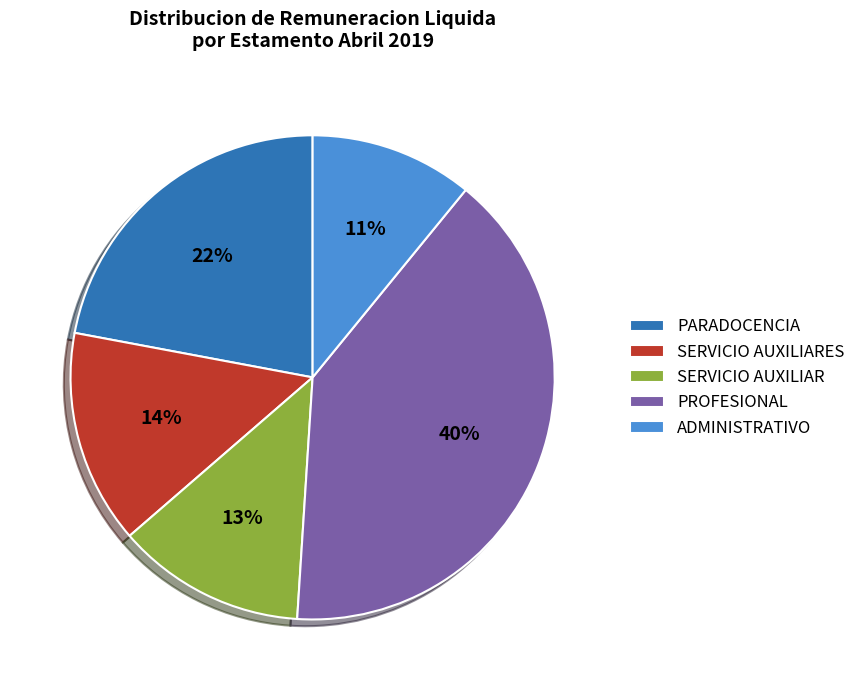

Which has a higher value, PARADOCENCIA or ADMINISTRATIVO?

PARADOCENCIA